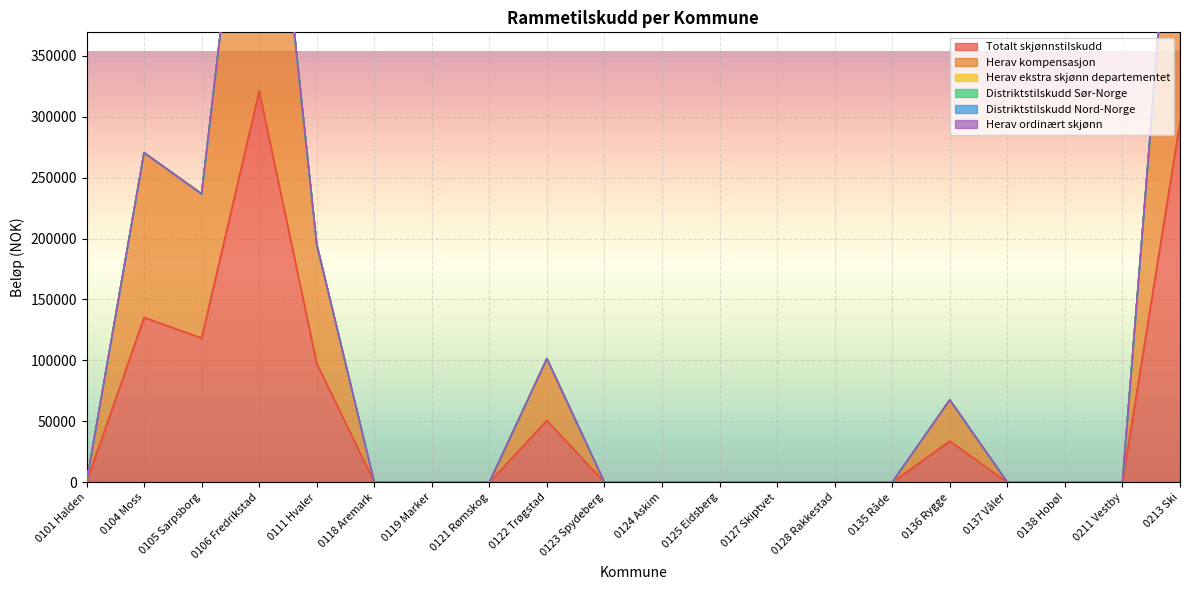

What is the spread (max minus min) of values at 0104 Moss?

135200